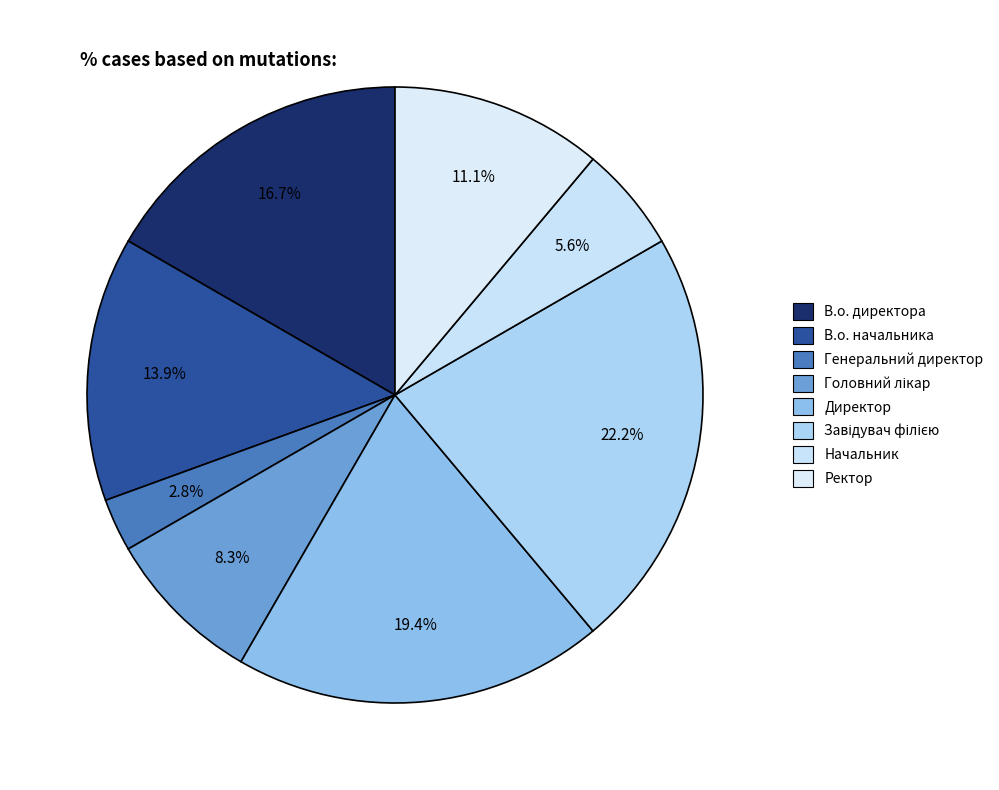

How many segments does this pie chart have?

8